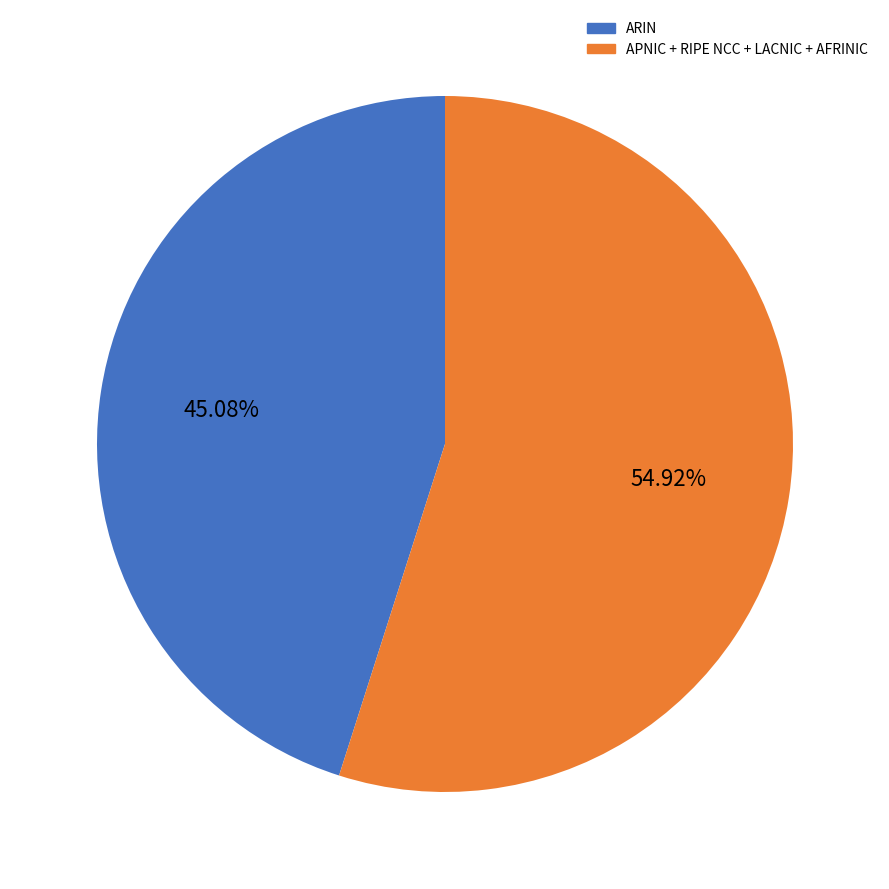

Is there any slice that represents more than half of the pie?

Yes